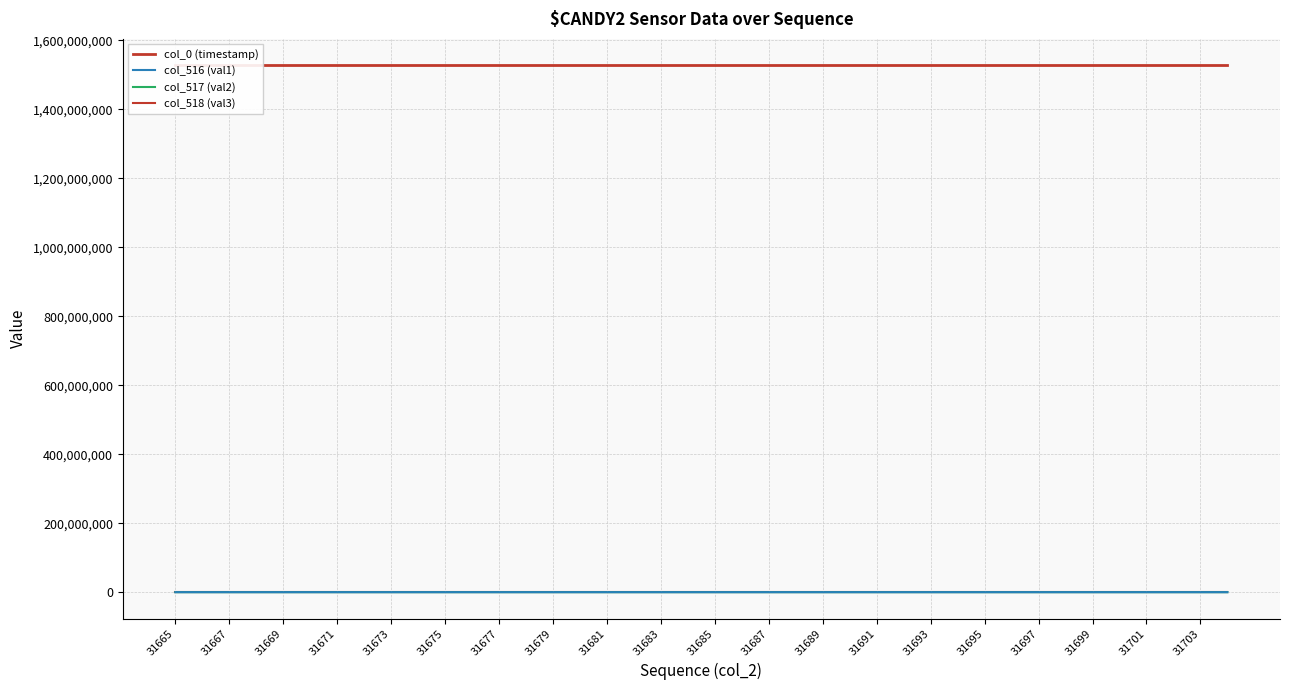

True or false: col_0 (timestamp) and col_516 (val1) cross at least once.

False